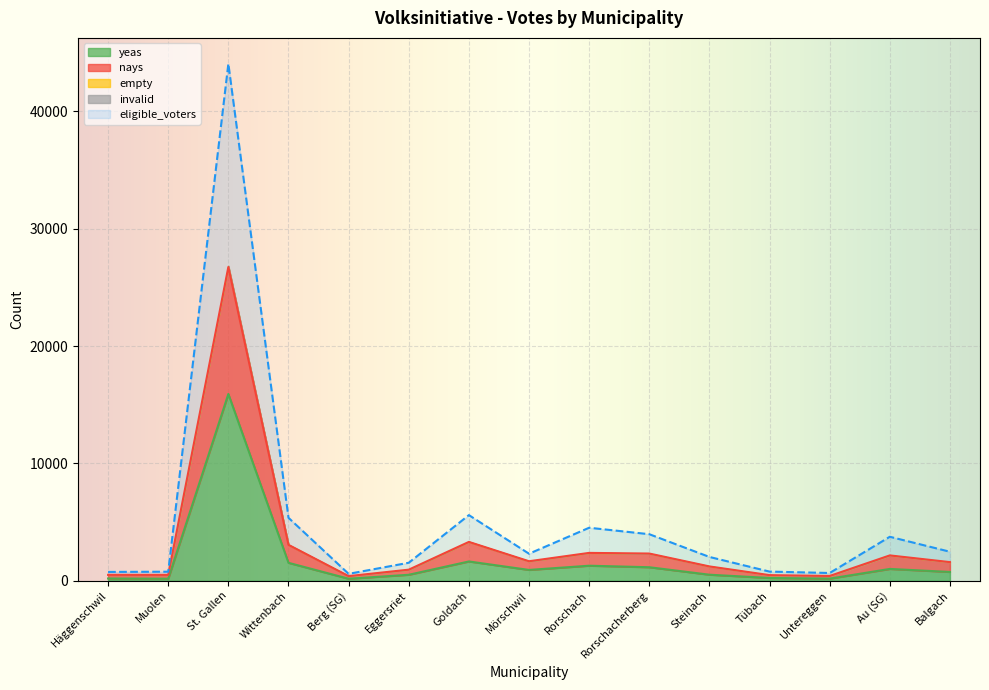

List the labels in order of empty value, largest first.

St. Gallen, Goldach, Wittenbach, Rorschach, Rorschacherberg, Au (SG), Mörschwil, Balgach, Steinach, Eggersriet, Häggenschwil, Muolen, Tübach, Untereggen, Berg (SG)